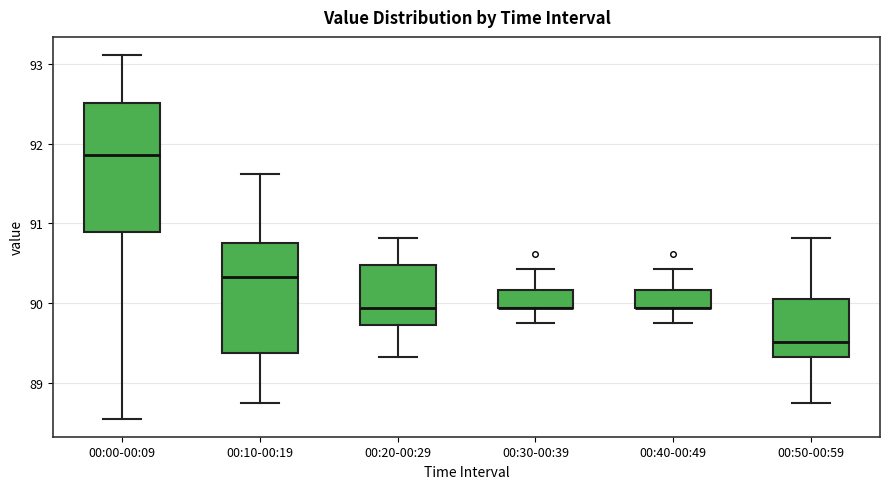

Where does the median line of the box for 00:00-00:09 sit on the y-axis? The values are not printed on the chart, so give them approximately, as read against the axis.

91.9